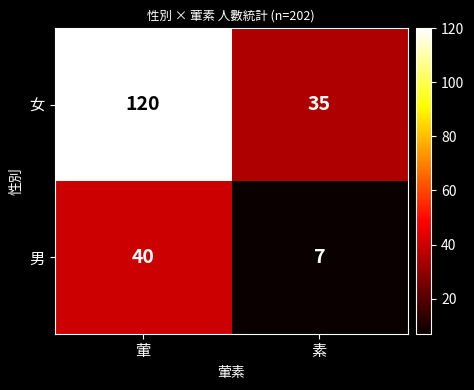

At 葷, list the series in order from largest to smallest.

女, 男